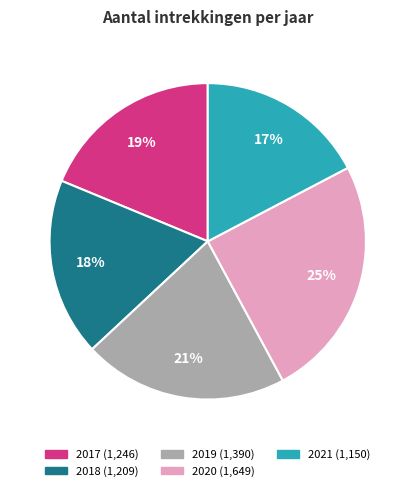

What is the smallest slice in the pie chart?

2021